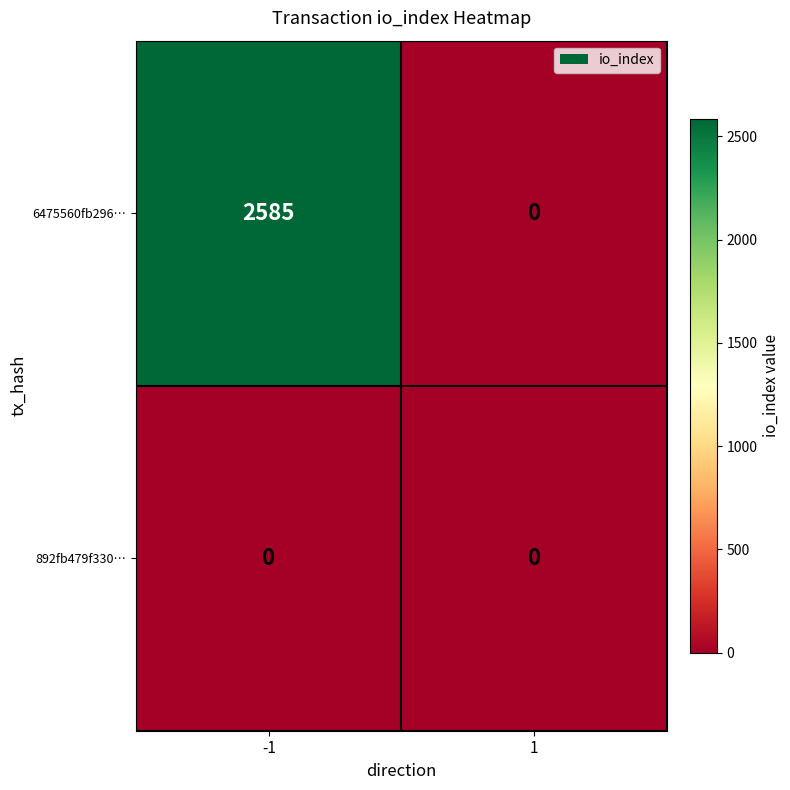

How many data points does each series have?

2